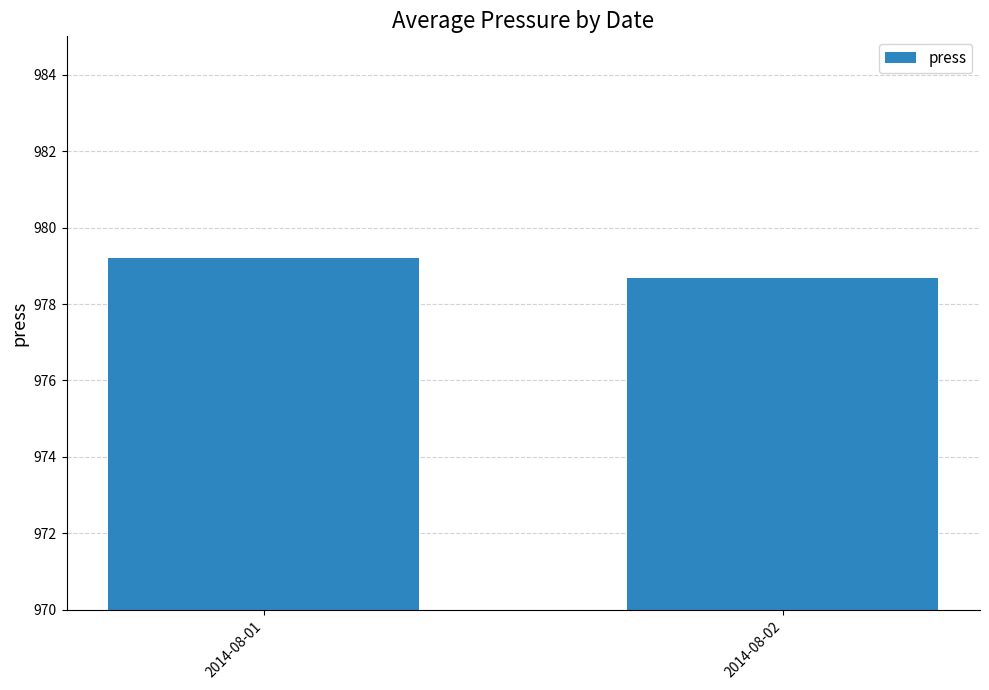

Reading right to left, what are all the values shown in this chart?

978.7	979.2